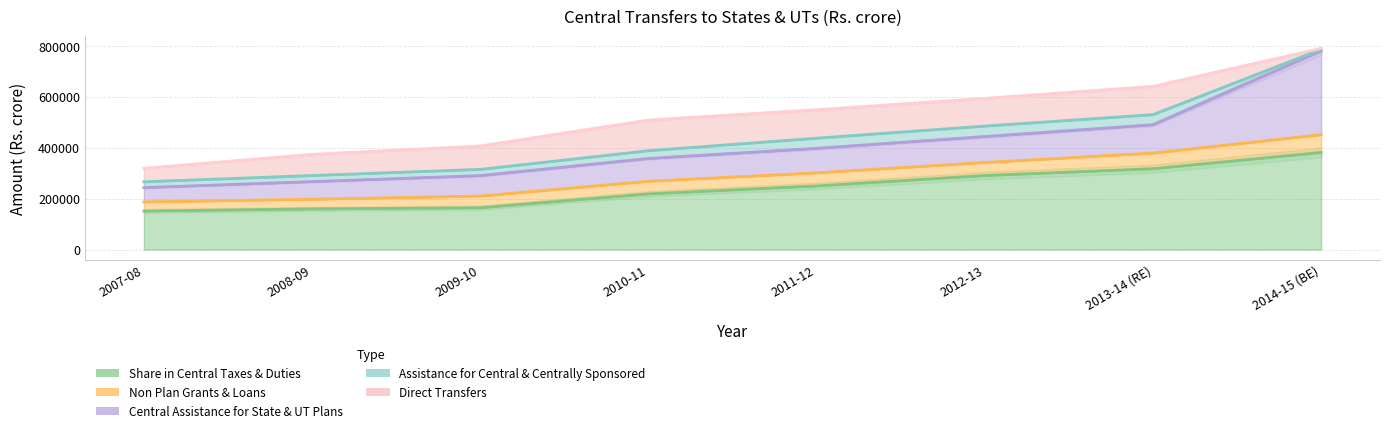

List the labels in order of Central Assistance for State & UT Plans value, largest first.

2014-15 (BE), 2013-14 (RE), 2012-13, 2011-12, 2010-11, 2009-10, 2008-09, 2007-08